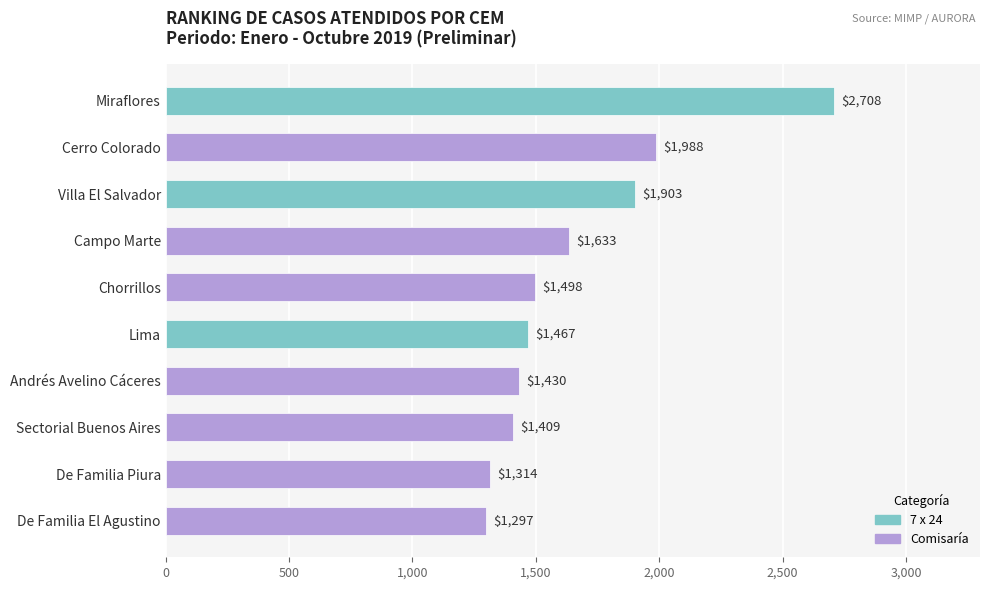

Where is the data nearest to the value 2002?

Cerro Colorado